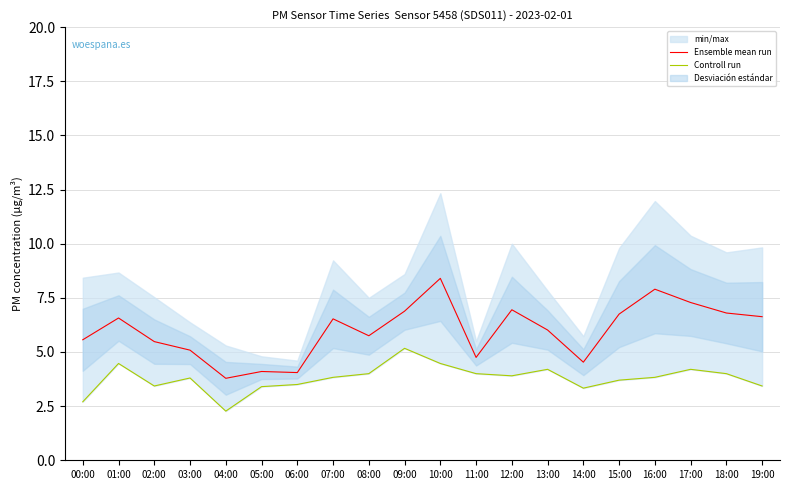

True or false: Controll run and Ensemble mean run intersect in this chart.

False